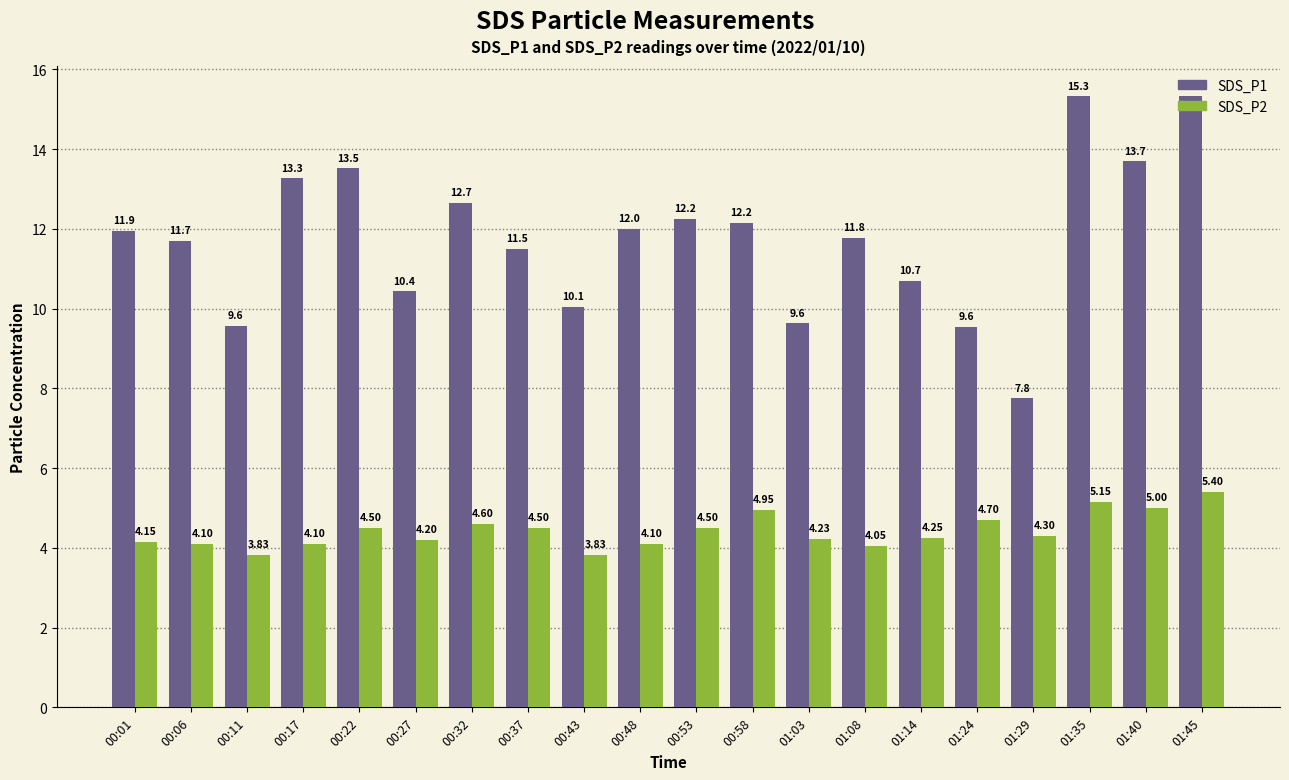

What position from the left is 00:58?

12